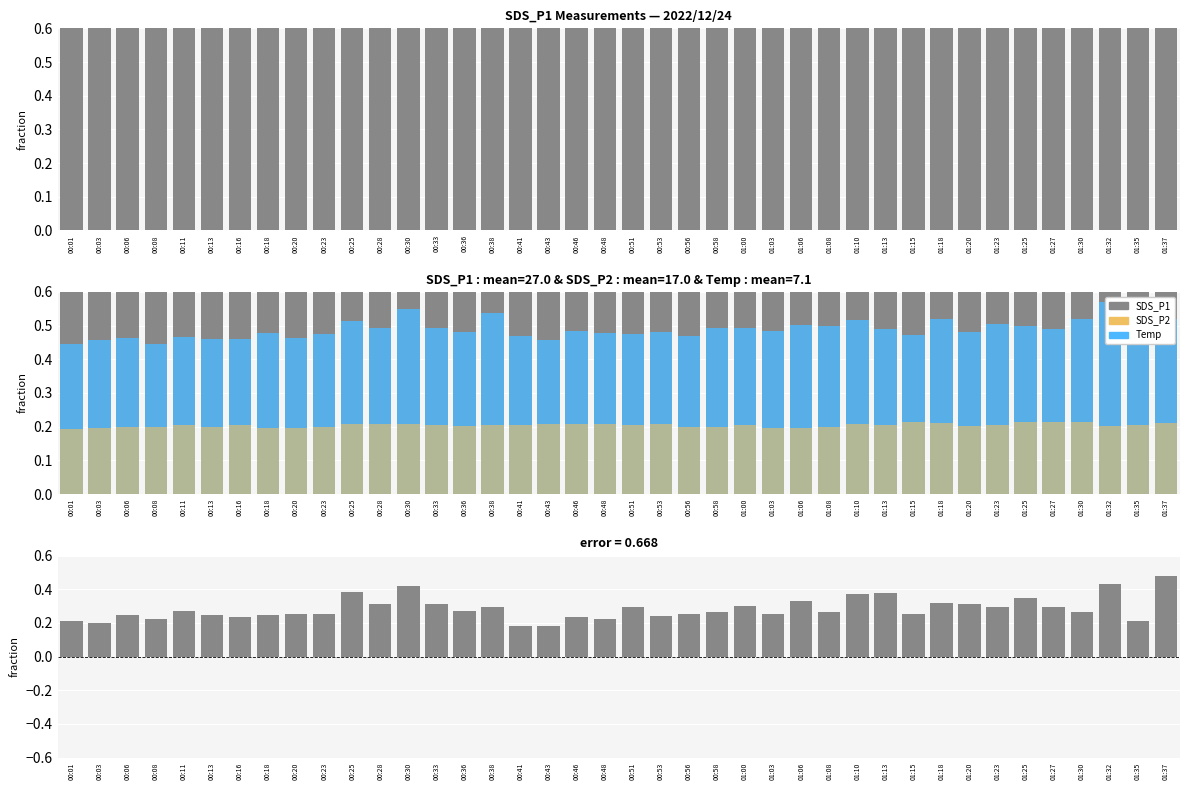

What is the sum of all SDS_P1 values?

30.9